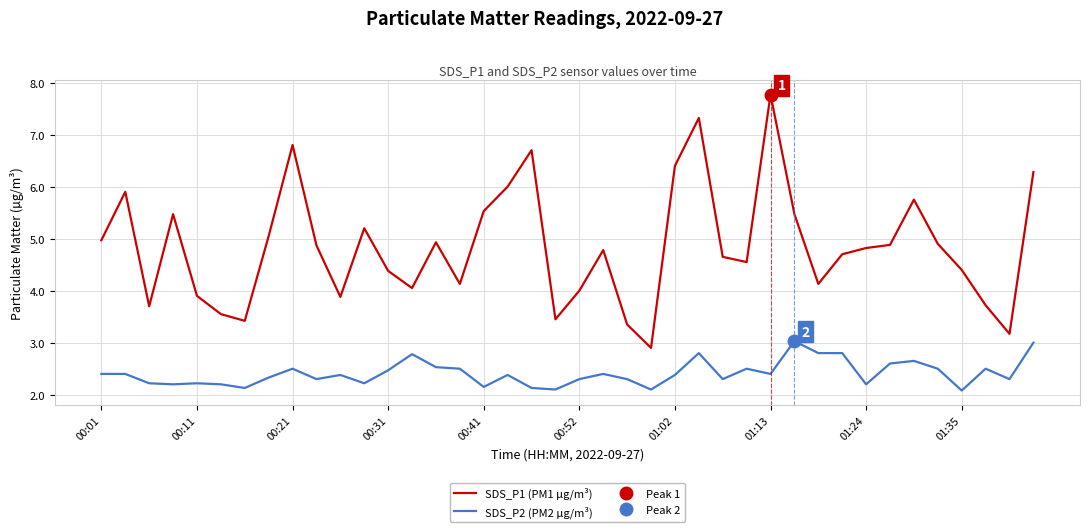

The SDS_P2 (PM2 µg/m³) series shows 3.7 at 00:52. True or false?

False